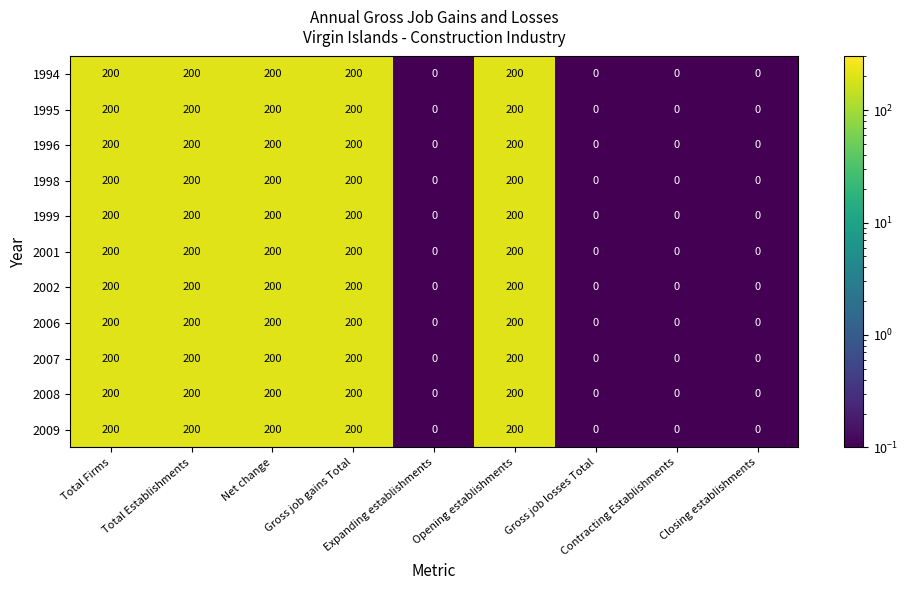

How many categories are shown in the chart?

9